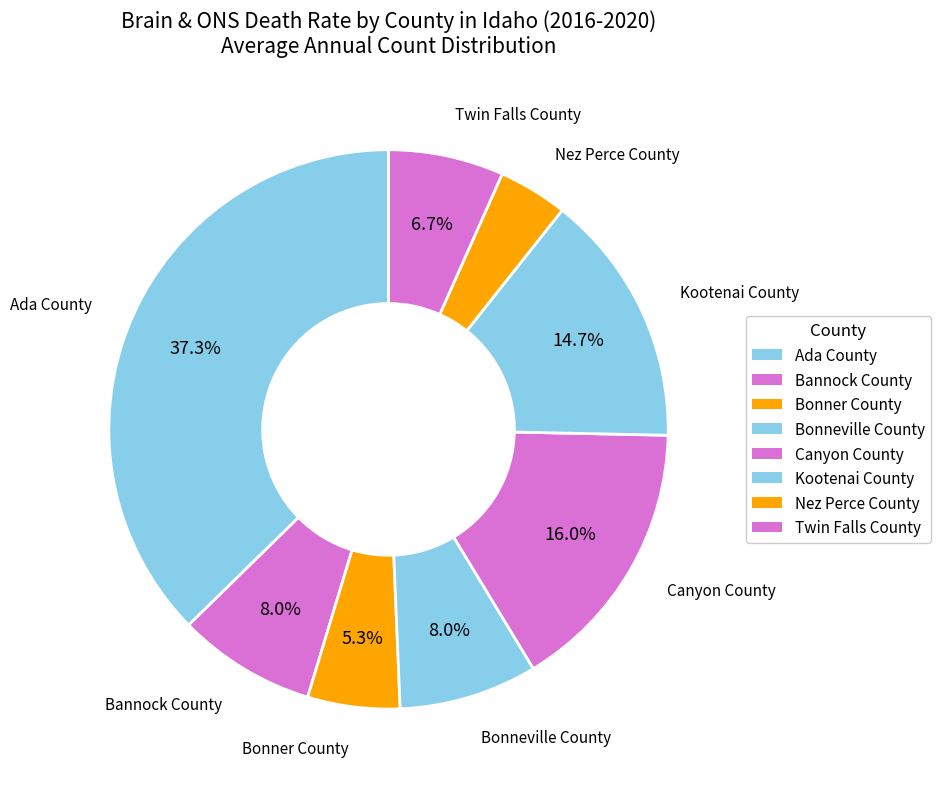

Does any single category account for the majority?

No